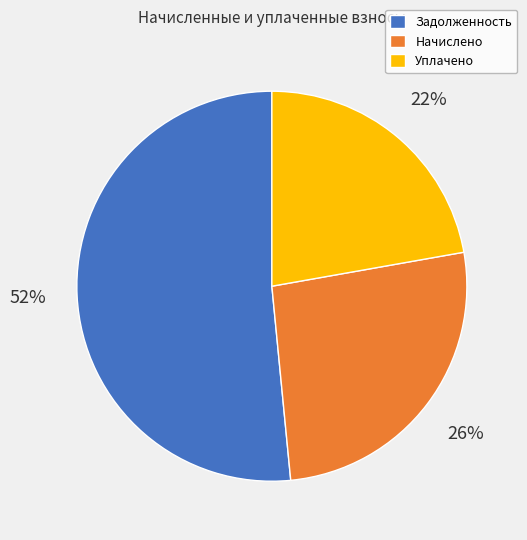

Do Начислено and Уплачено together represent more than half of the pie?

No